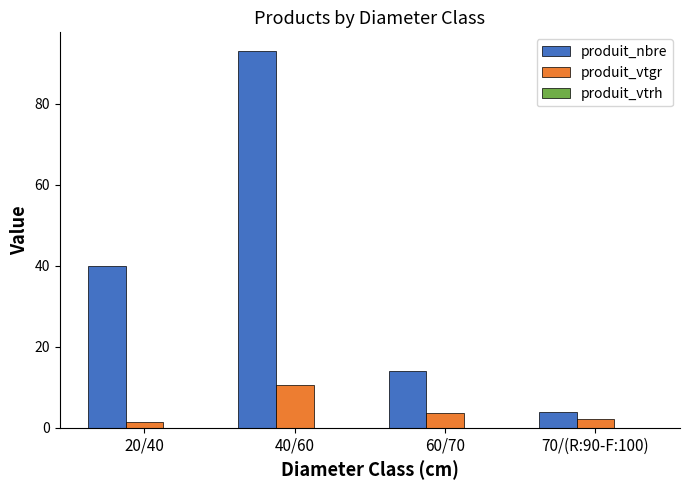

Which series changed the most between 40/60 and 70/(R:90-F:100)?

produit_nbre